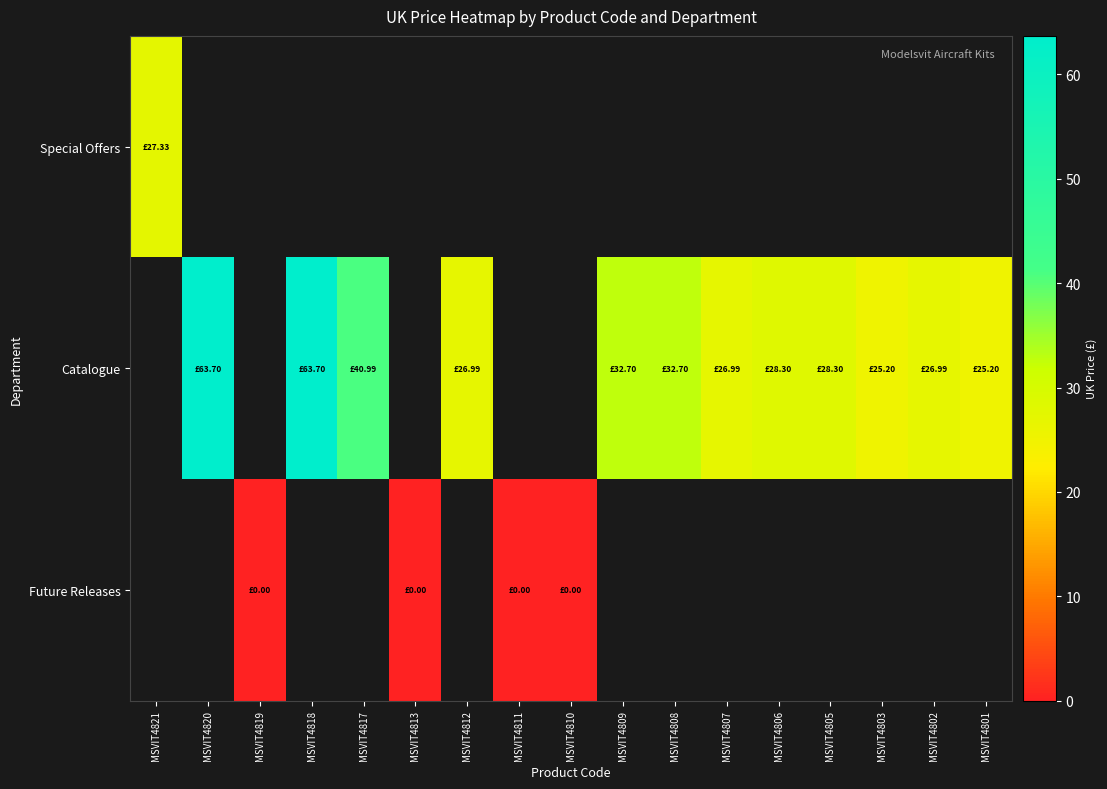

At how many categories does at least one series exceed 12?

13